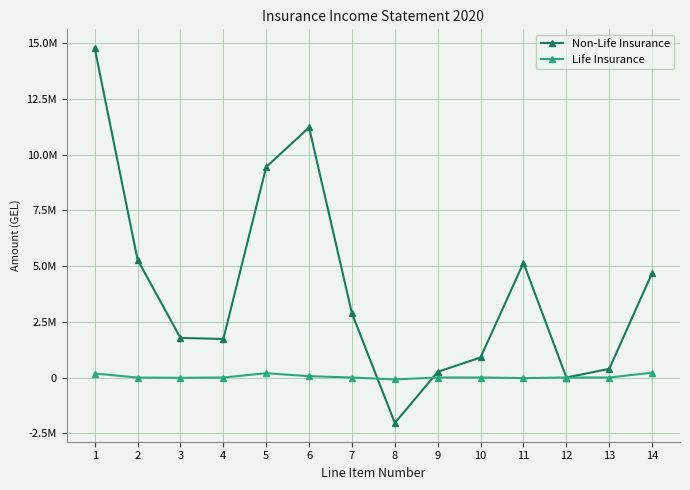

Rank the series by their average value, from lowest to highest.

Life Insurance, Non-Life Insurance